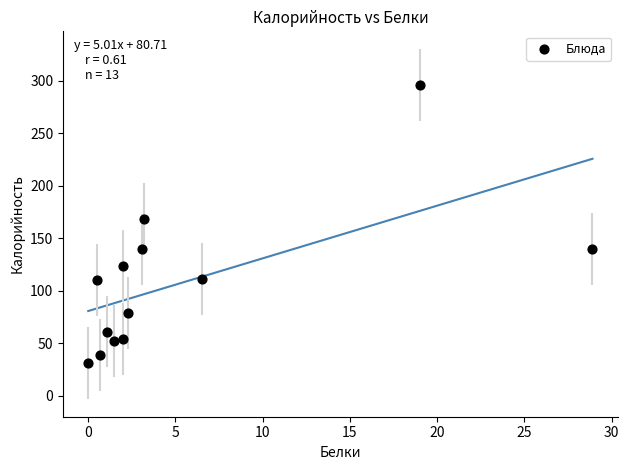

What is the range of Y values (max minus min)?

265.0